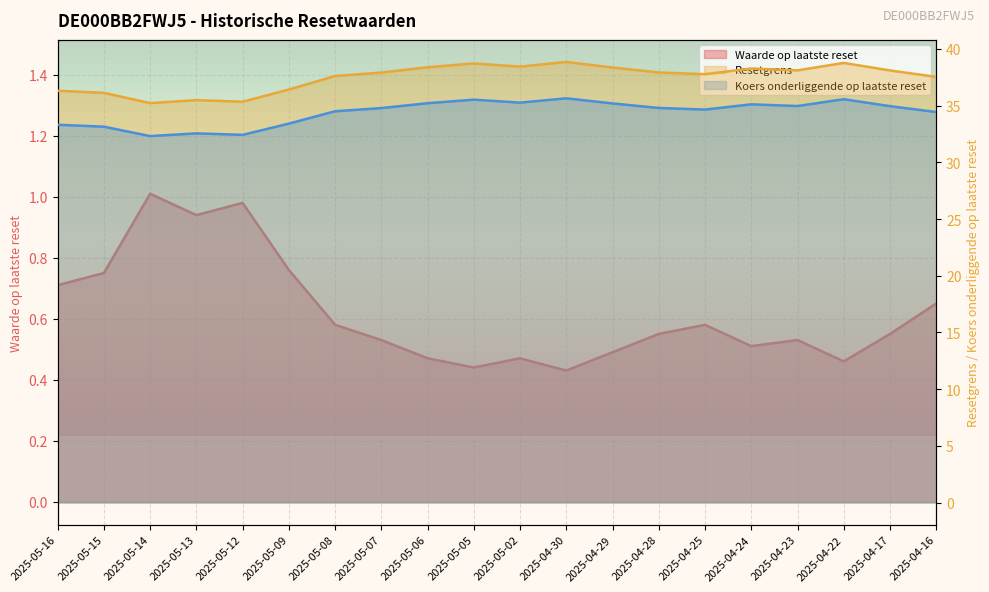

What is the label of the 15th point from the right?

2025-05-09